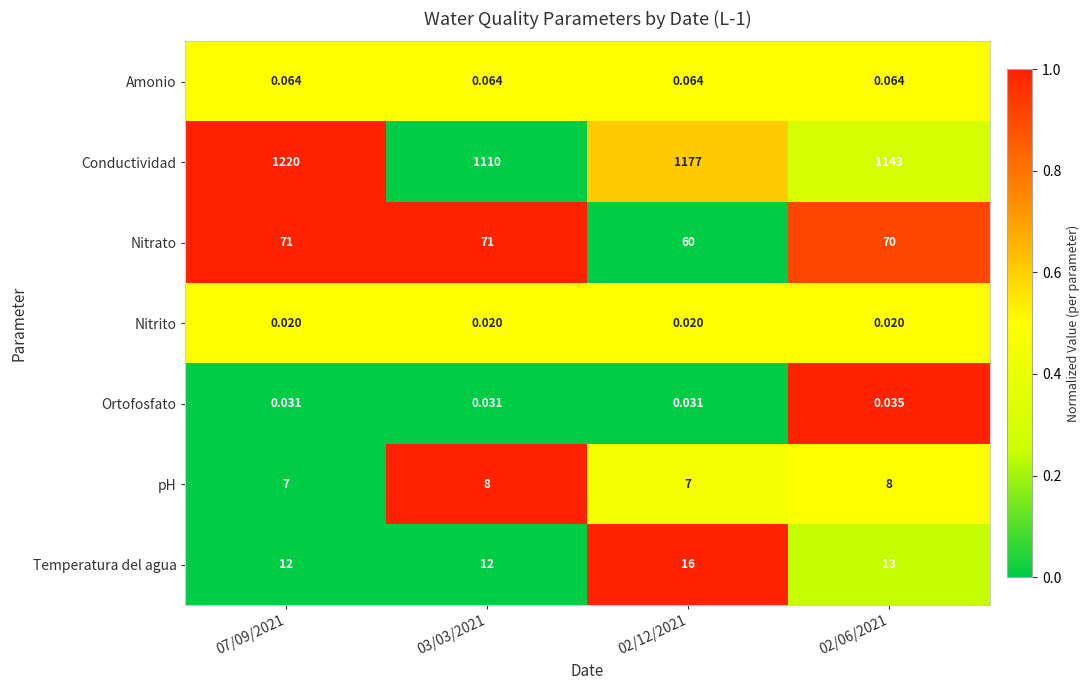

Between 07/09/2021 and 02/12/2021, which series saw the biggest shift?

Conductividad